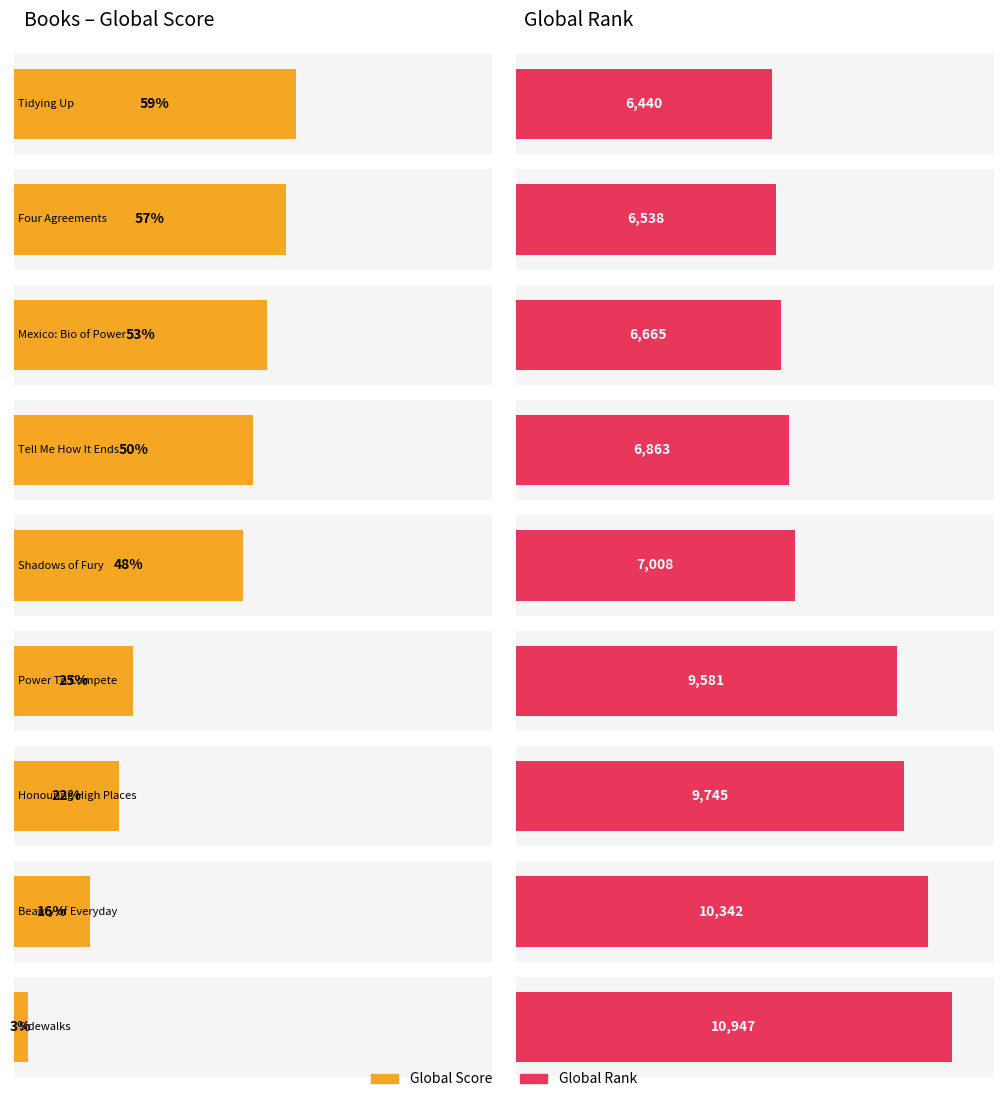

Is the value of Global Rank at The Beauty Of Everyday Things greater than the value of Average Score at Shadows Of Tender Fury?

Yes